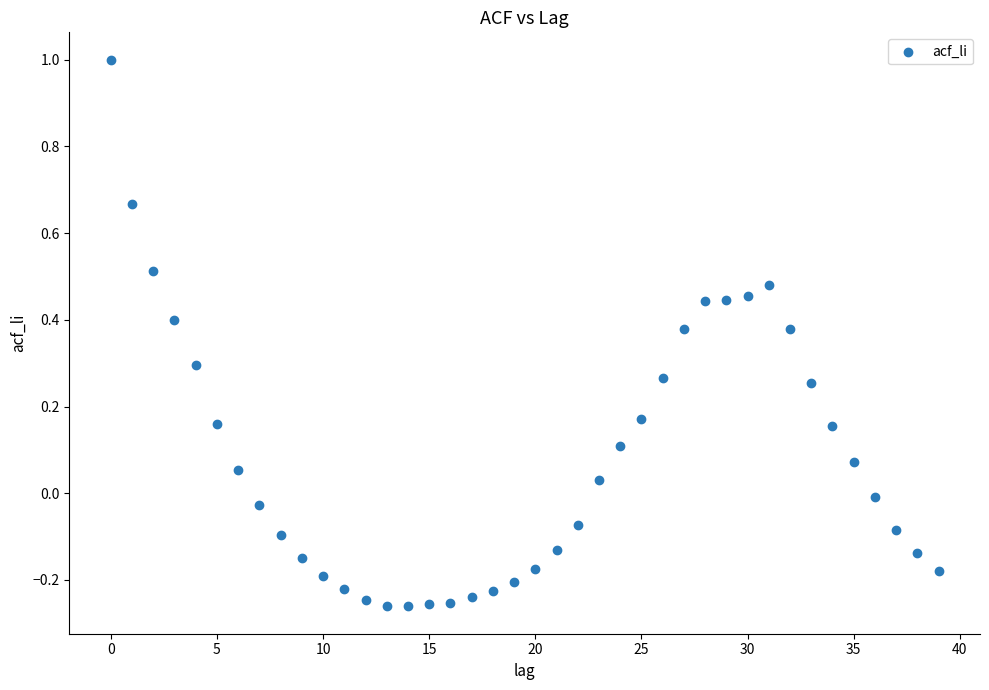

What is the range of Y values (max minus min)?

1.3